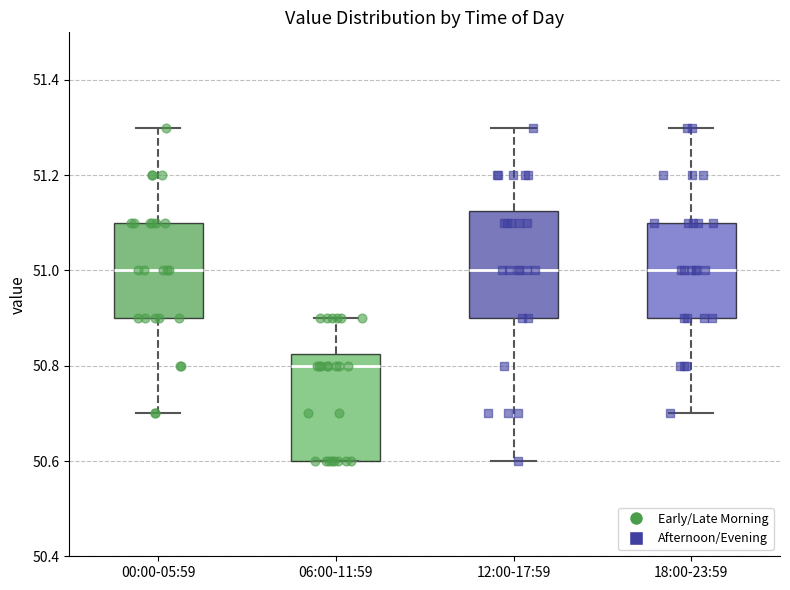

Where does the lower whisker of the box for 12:00-17:59 end on the y-axis? The values are not printed on the chart, so give them approximately, as read against the axis.

50.60